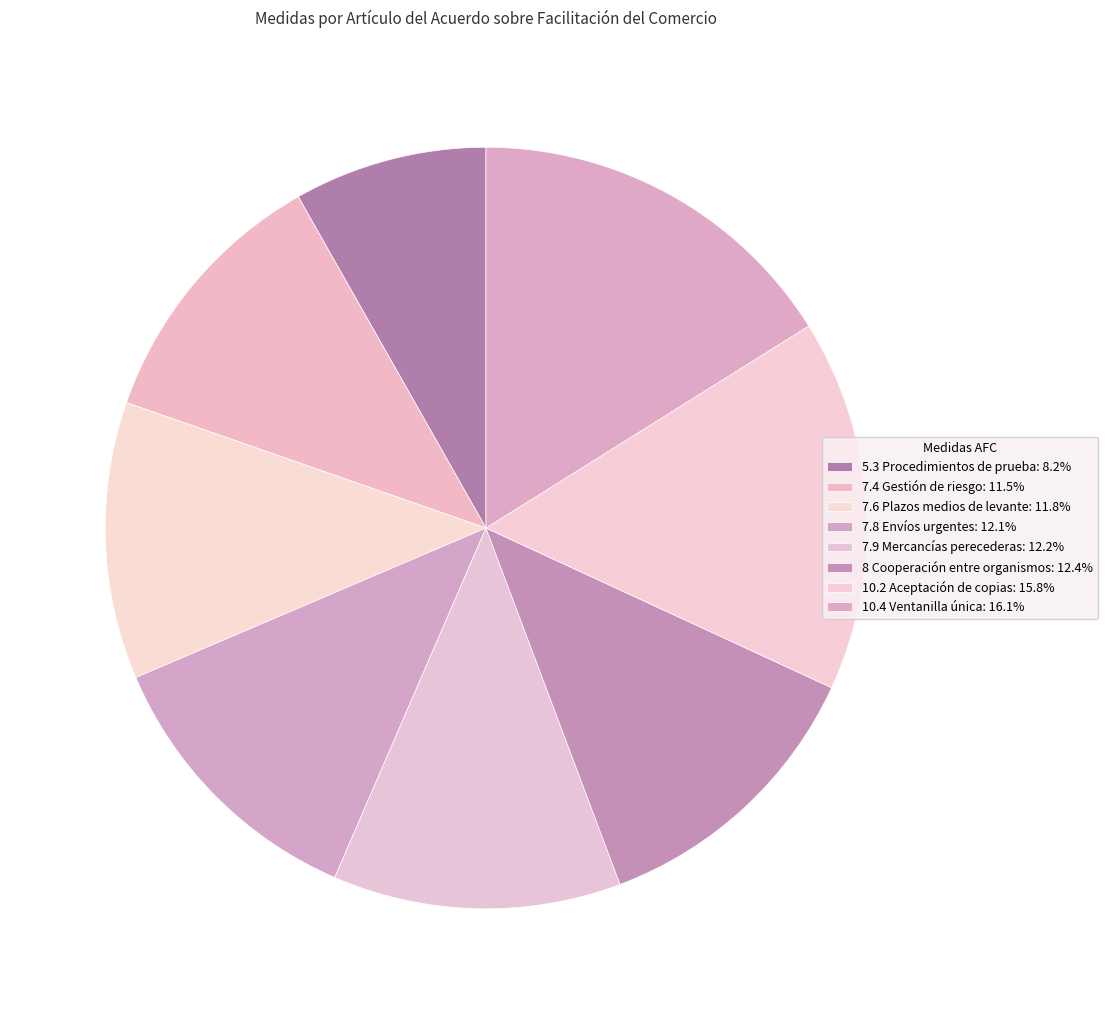

How many slices are in this pie chart?

8